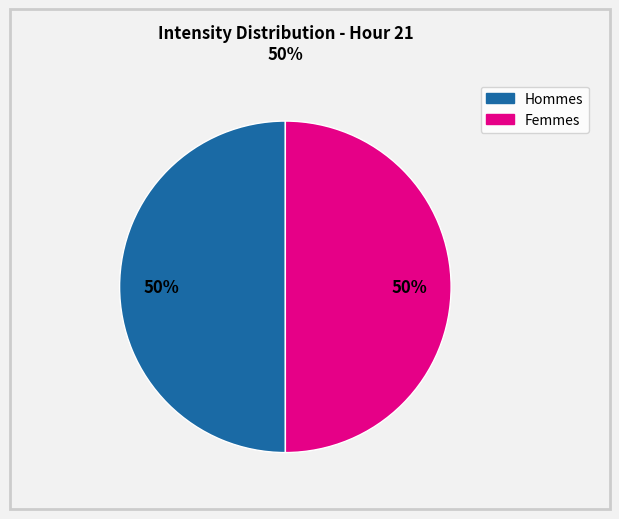

To the nearest percent, what is the average slice percentage?

50%